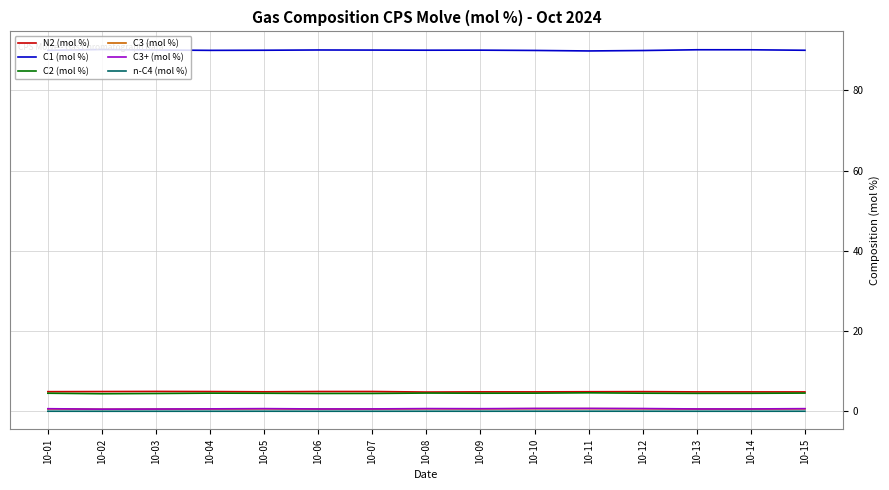

True or false: C1 (mol %) and C3 (mol %) intersect in this chart.

False